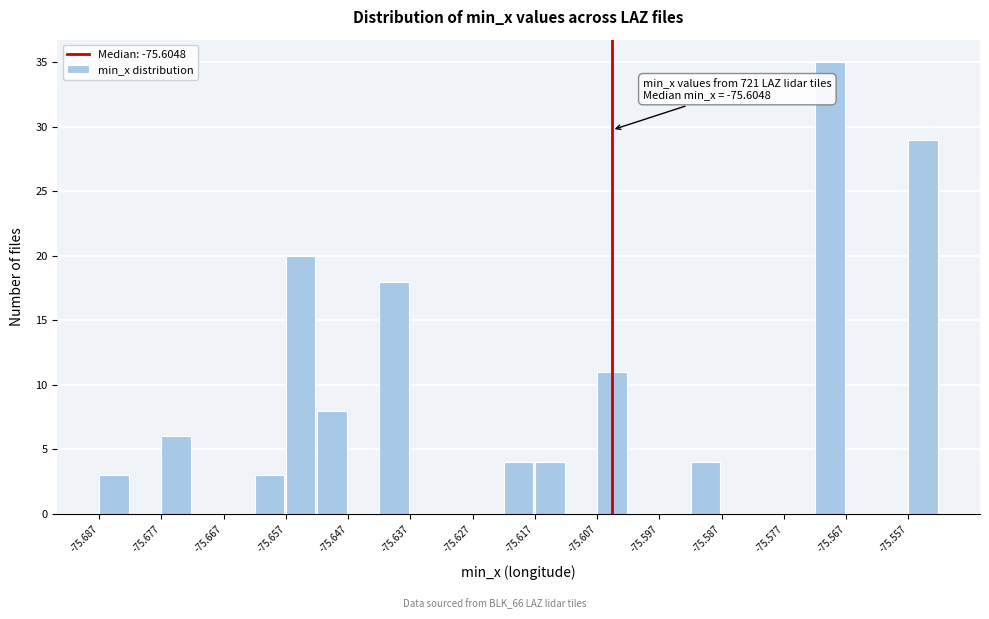

Which range on the x-axis has the tallest bar?

-75.572 to -75.567